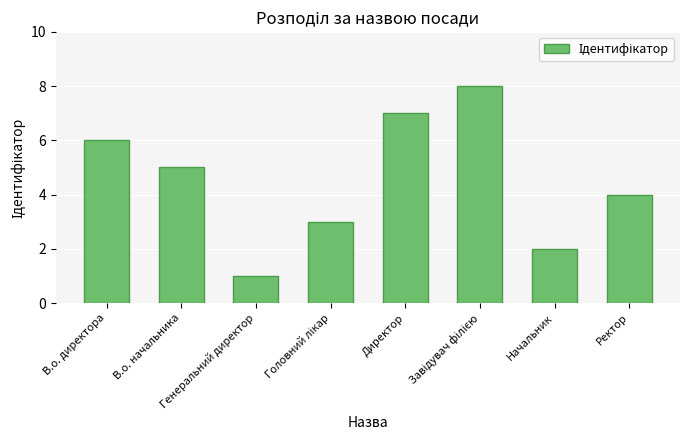

What is the sum of all values?

36